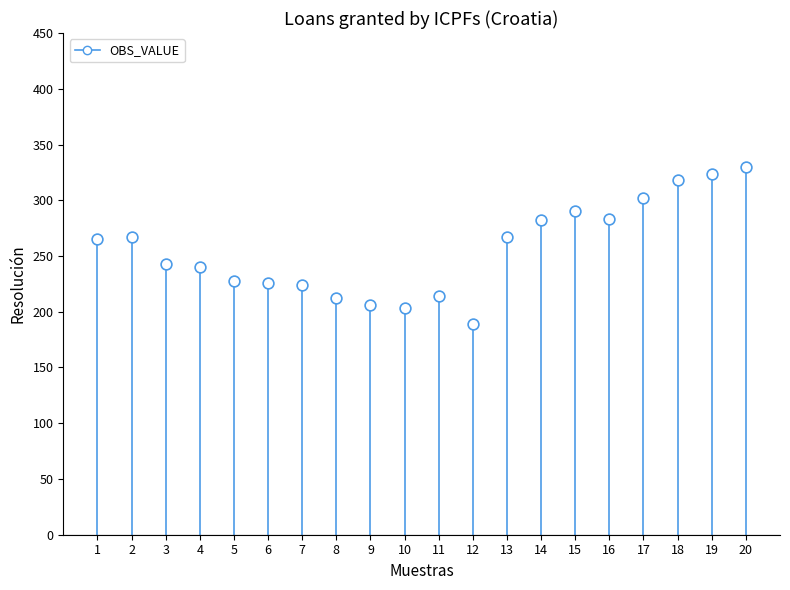

What is the range of Y values (max minus min)?

140.4